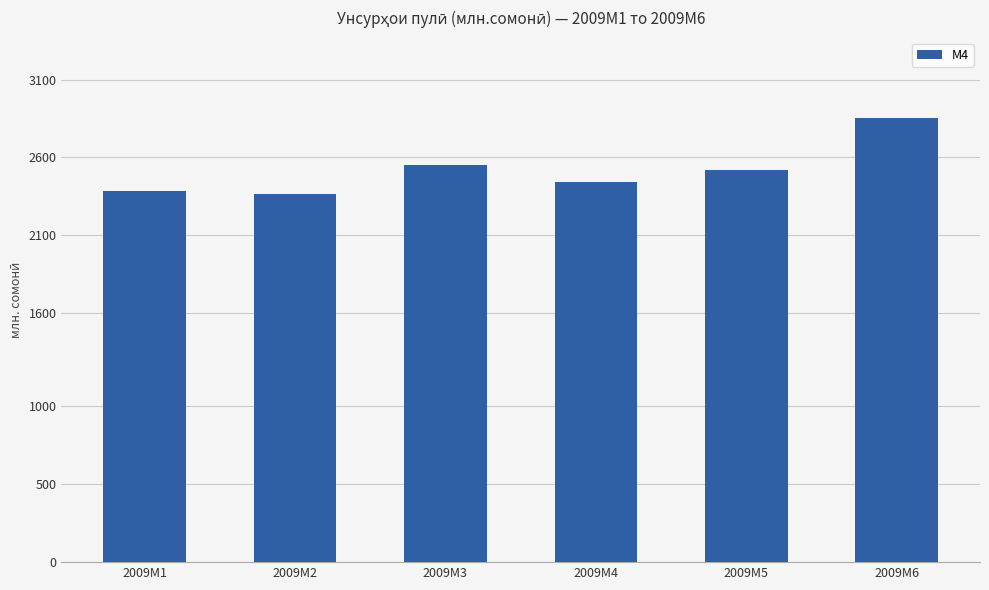

Which has a higher value, 2009M1 or 2009M4?

2009M4